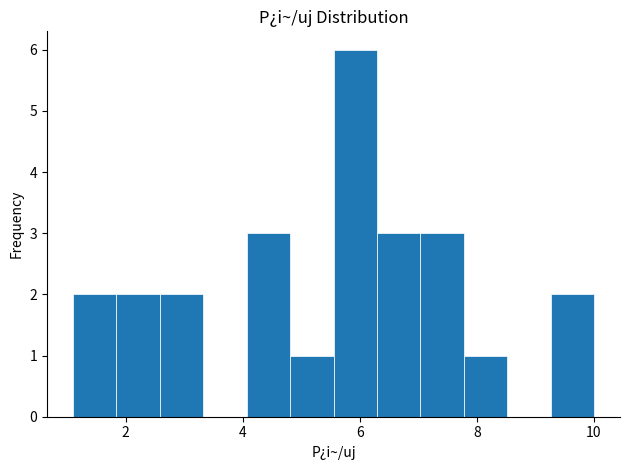

Read against the x-axis, roughly where is the centre of the tallest bar?

6.0